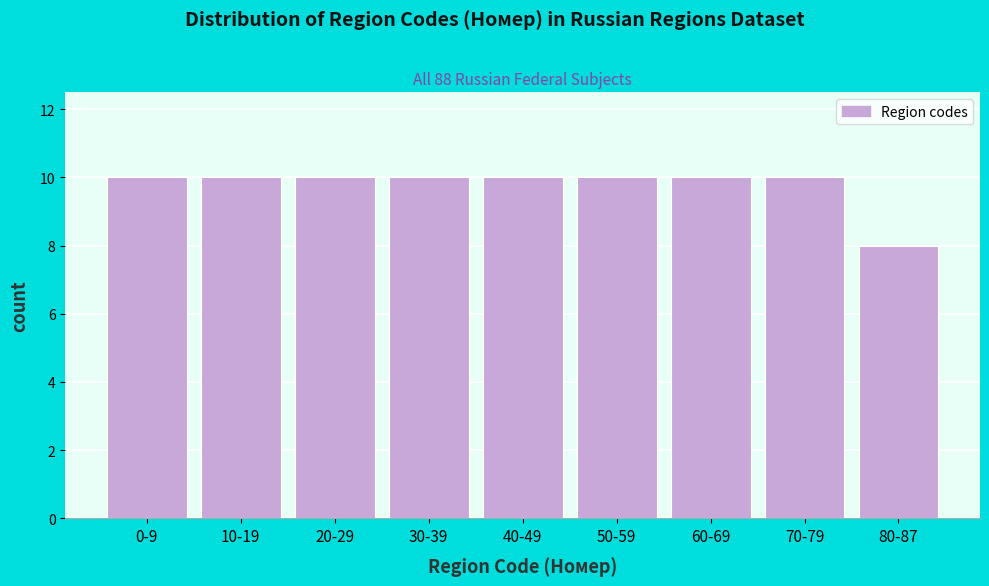

Reading left to right, what are all the values shown in this chart?

0-9=10	10-19=10	20-29=10	30-39=10	40-49=10	50-59=10	60-69=10	70-79=10	80-87=8